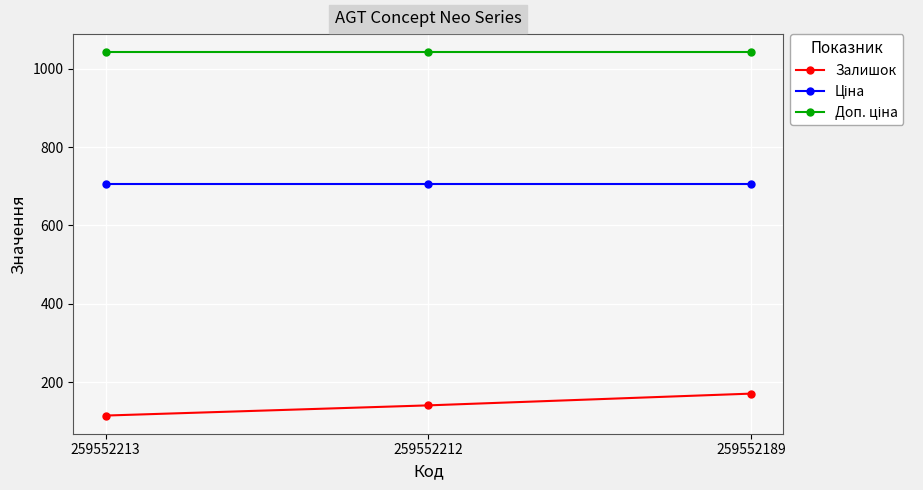

The value of Залишок at 259552213 is 115.0. True or false?

True